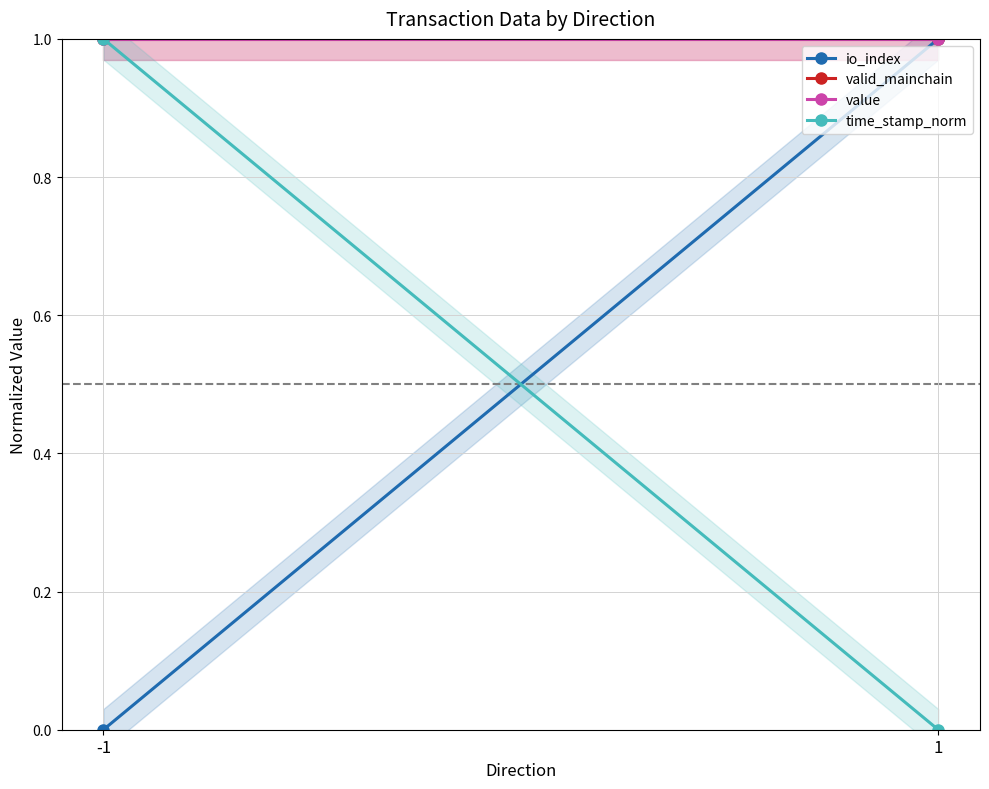

Is this an area chart (filled region under the line)?

No